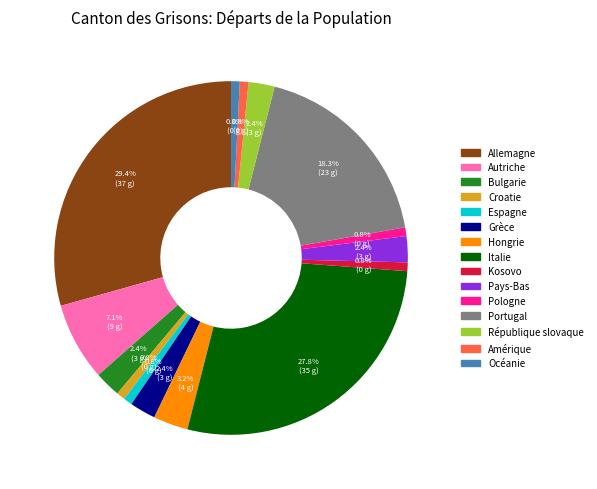

Approximately how many times larger is the value at Croatie compared to Bulgarie?

0.3